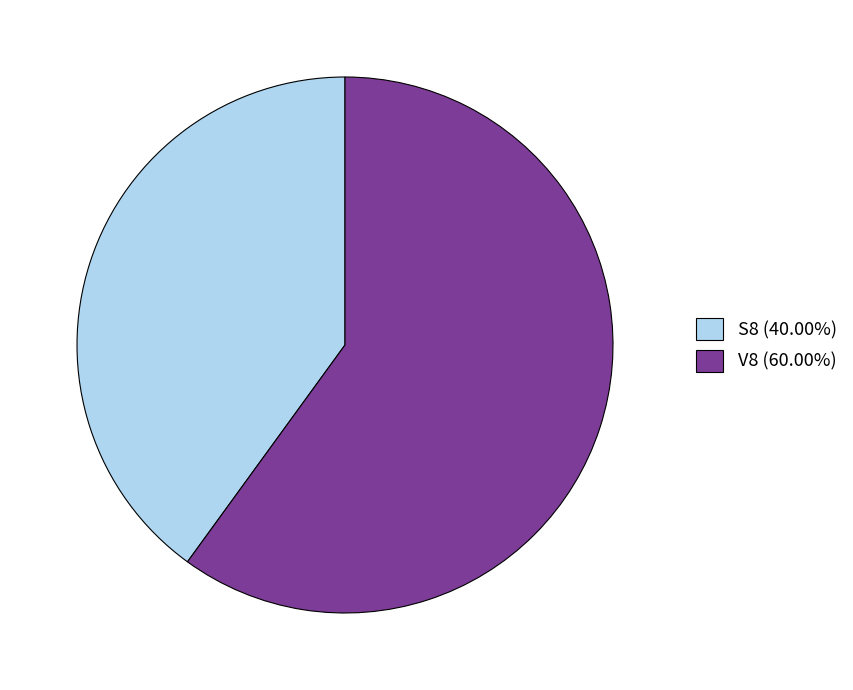

Approximately how many times larger is the value at V8 (60.00%) compared to S8 (40.00%)?

1.5